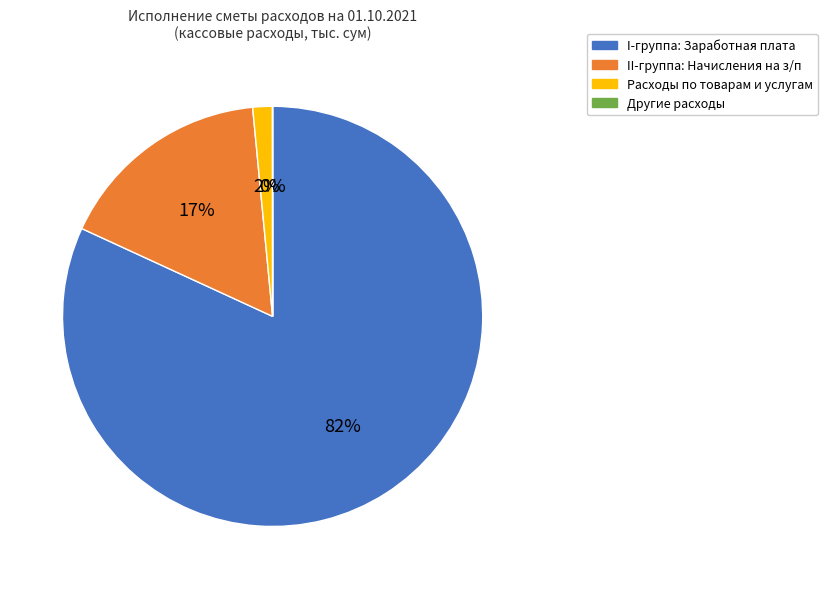

Is there a majority slice in this chart?

Yes